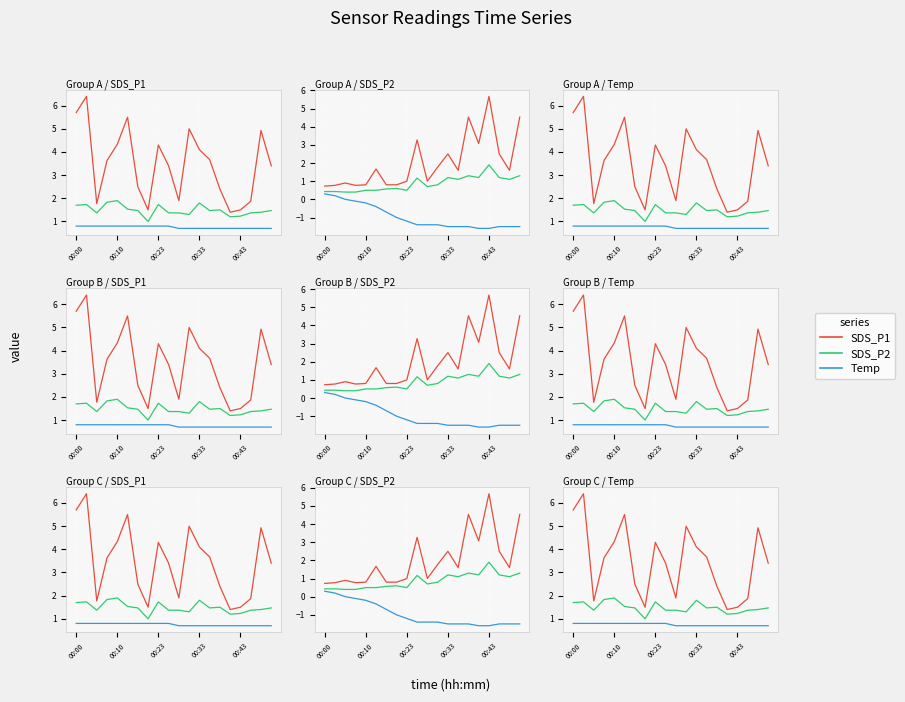

What is the average value of the SDS_P2 series?

1.5